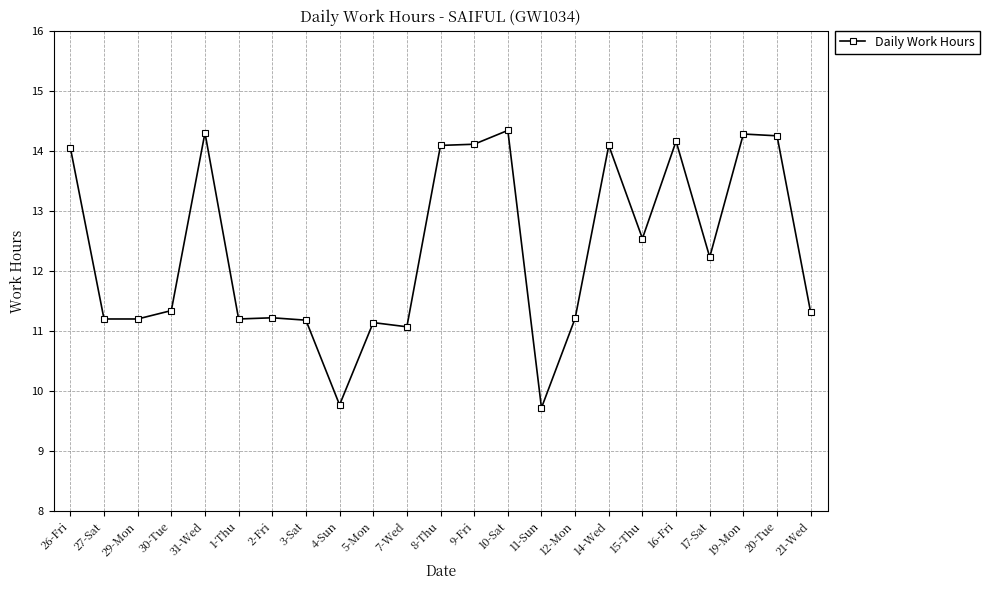

What is the sum of the values at 17-Sat and 27-Sat?

23.4